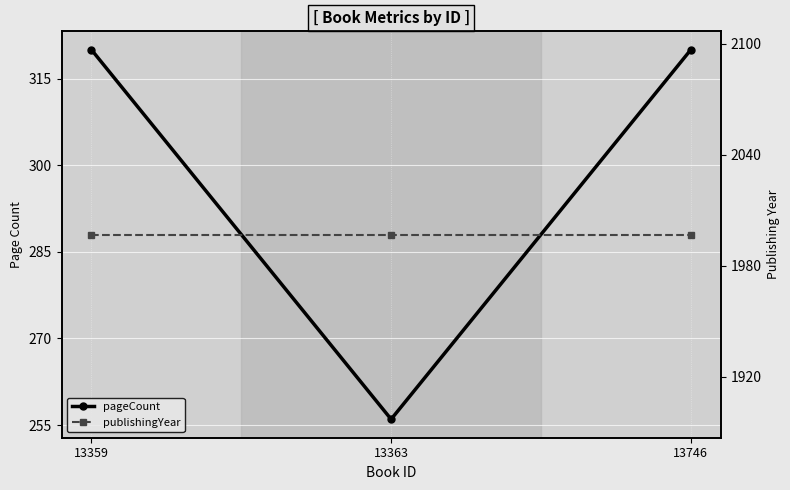

At how many categories does at least one series exceed 707?

3